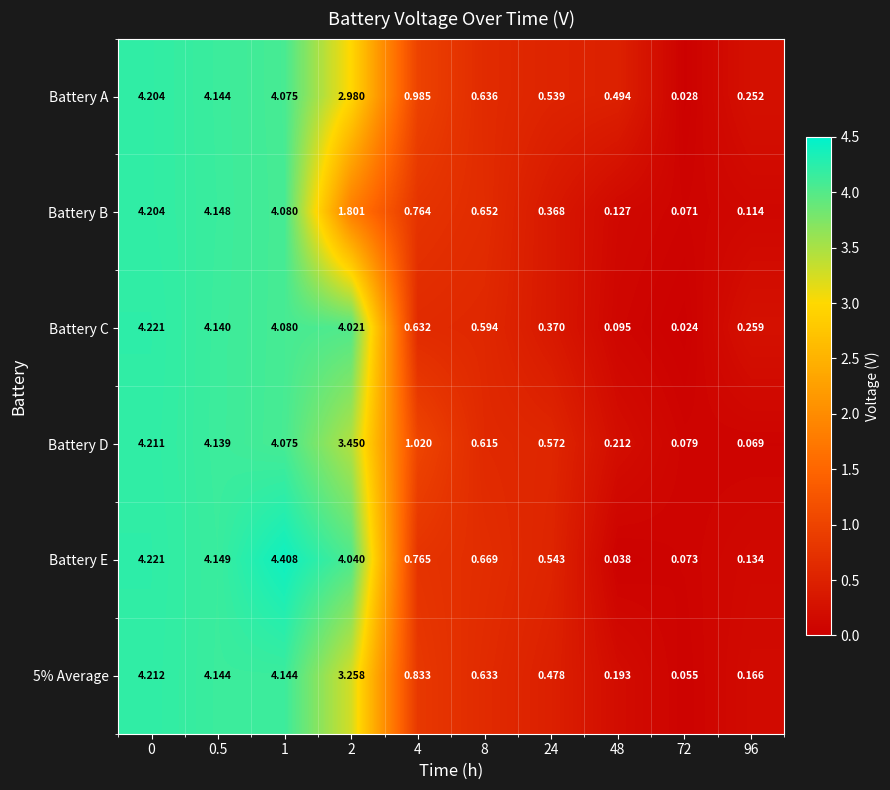

Which series has the widest spread of values?

Battery E